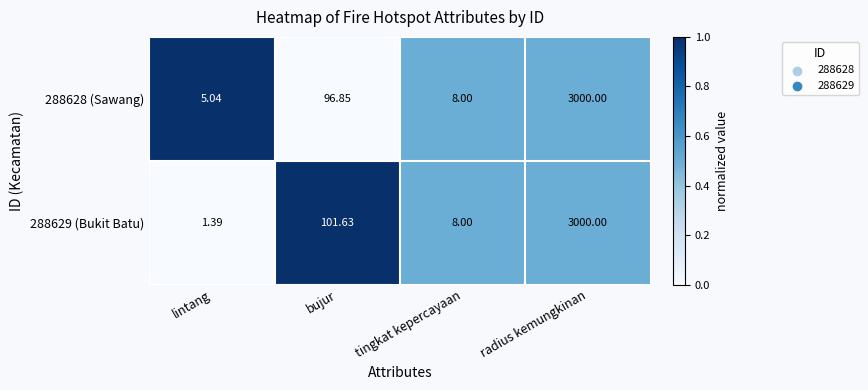

Is the value of 288629 (Bukit Batu) at tingkat kepercayaan greater than the value of 288628 (Sawang) at lintang?

Yes